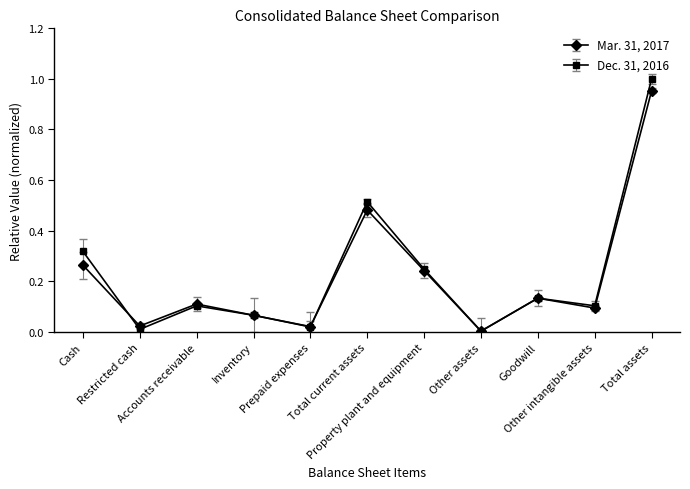

What is the maximum value for Dec. 31, 2016?

1.0